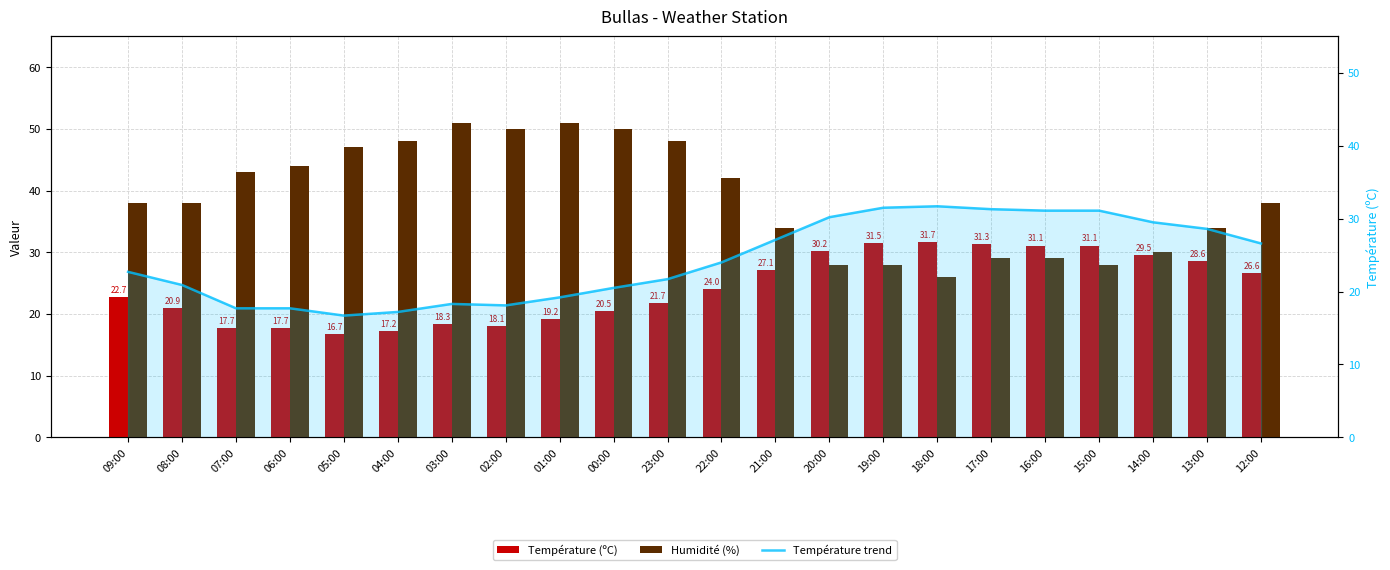

Which series has the largest range (max minus min)?

Humidité (%)